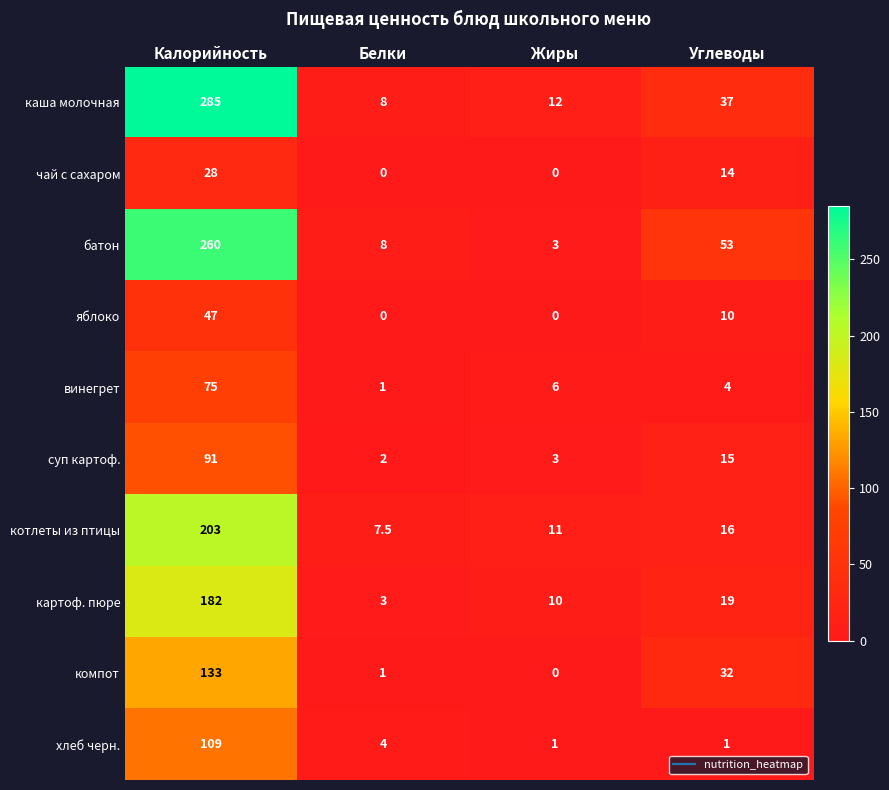

How many data points does each series have?

4